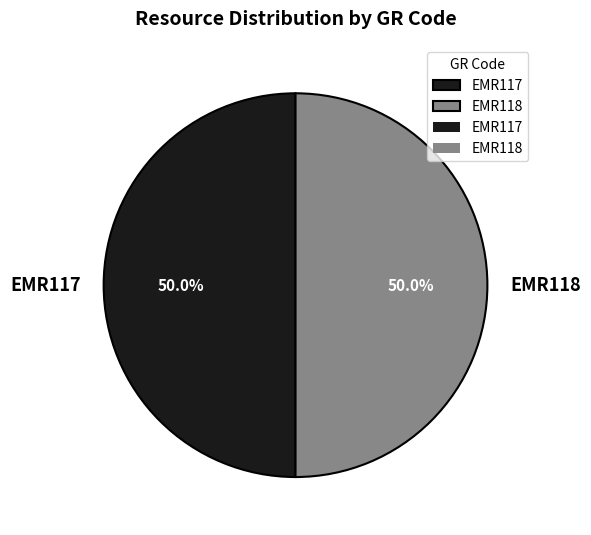

What is the ratio of the value at EMR117 to the value at EMR118?

1.0